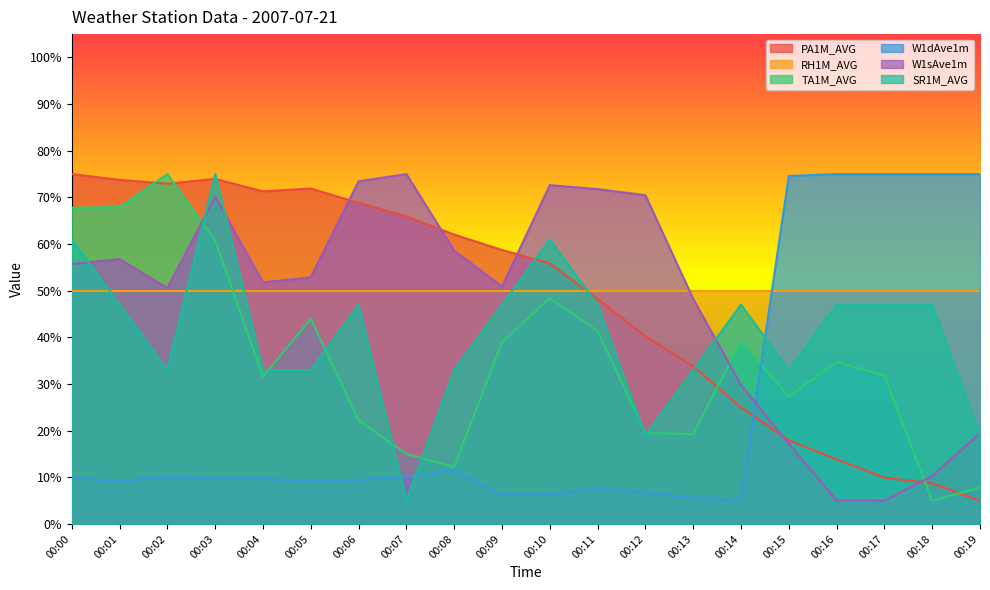

Is it true that PA1M_AVG equals 14.0 at 00:18?

False